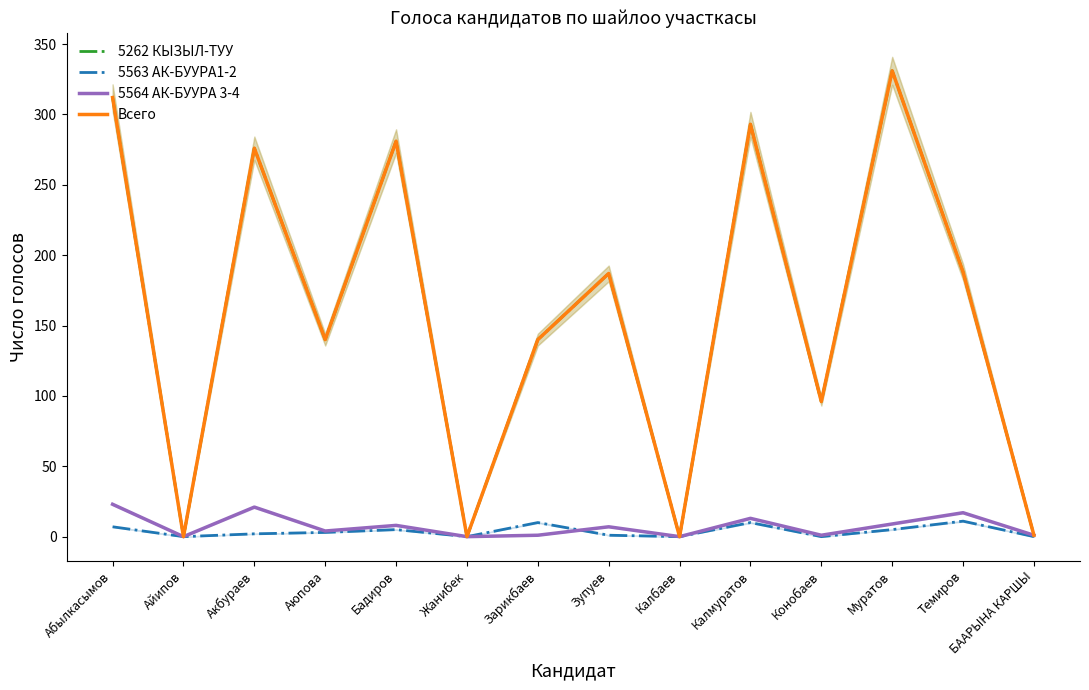

What is the sum of the Всего values at Конобаев and Темиров?

284